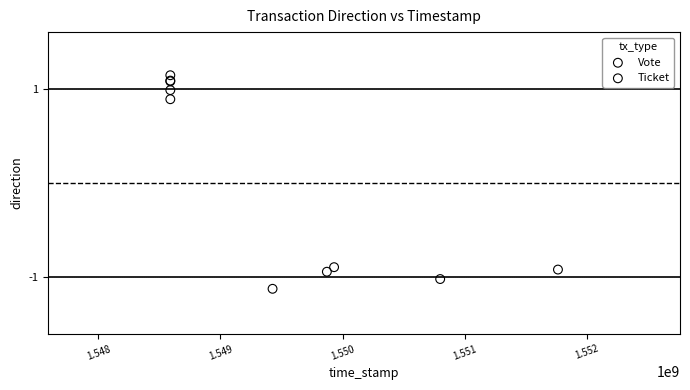

Which series contains the lowest Y value?

Vote